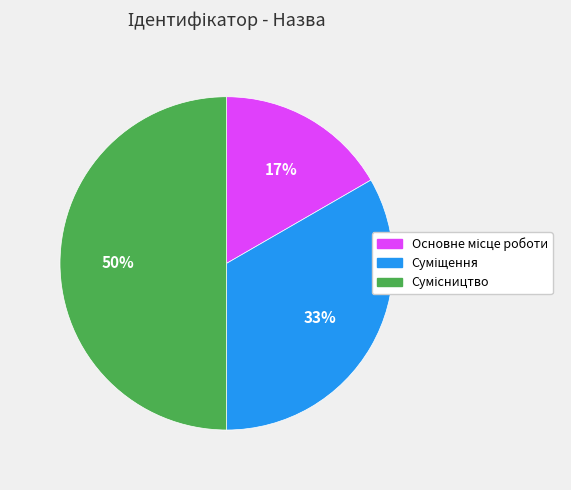

To the nearest percent, what is the difference between the largest and smallest slice percentages?

33%